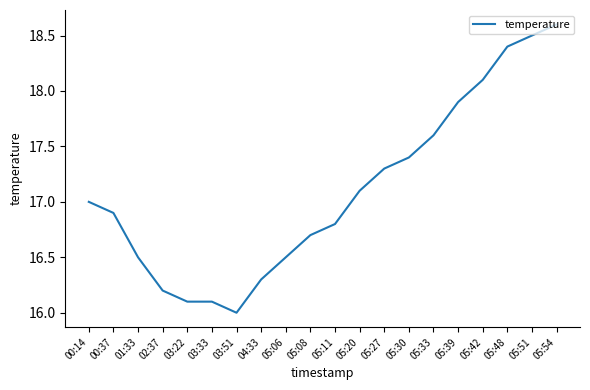

What is the change in value from 03:51 to 05:30?

+1.4